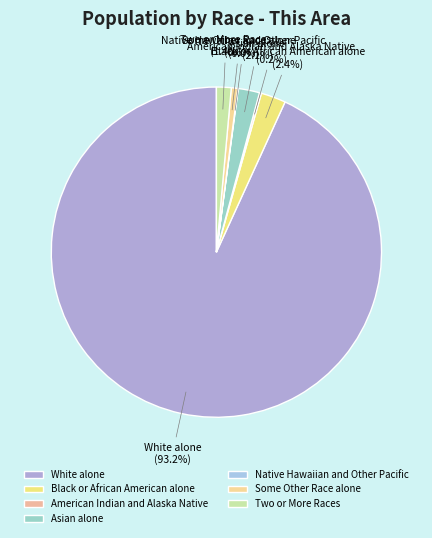

What is the largest slice in the pie chart?

White alone